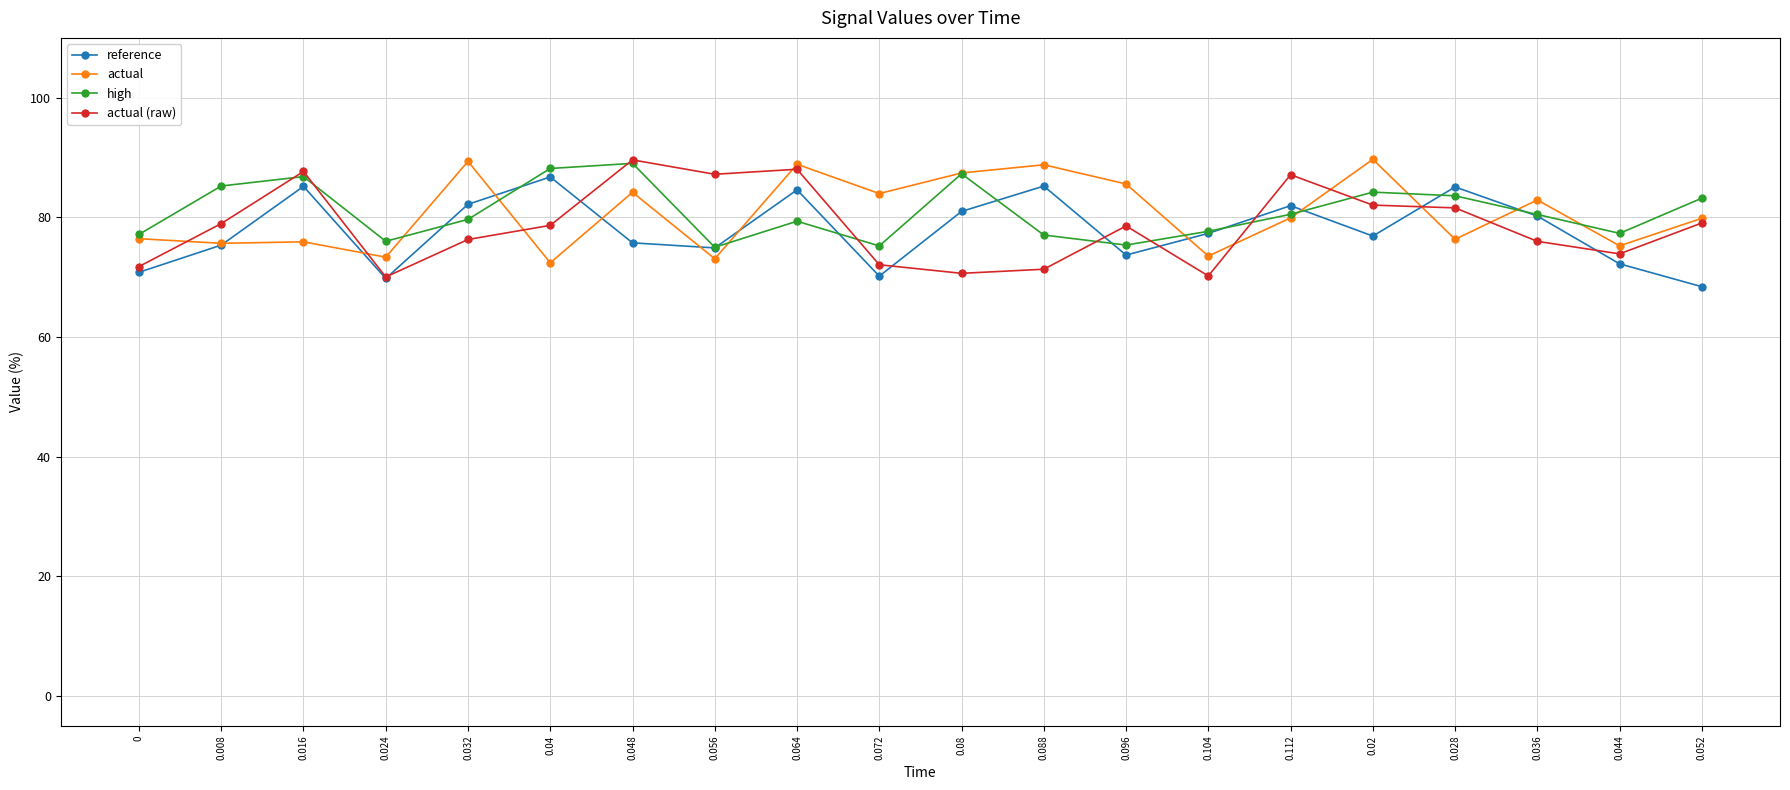

Where is the first local minimum for high?

0.024